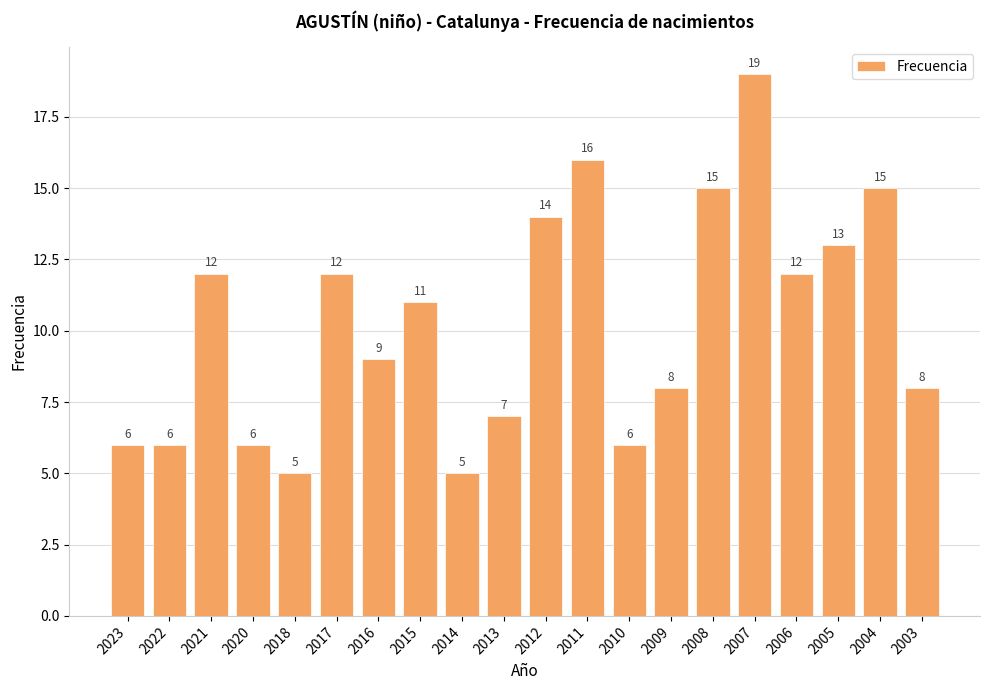

Which has a higher value, 2004 or 2005?

2004